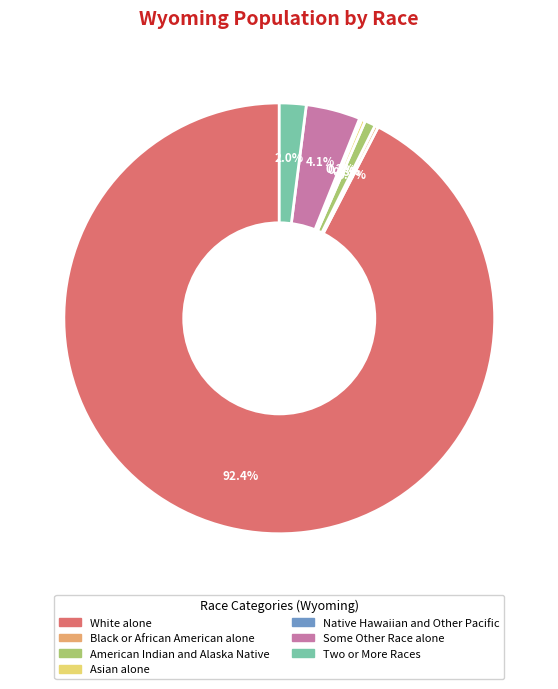

Which has a higher value, White alone or Asian alone?

White alone